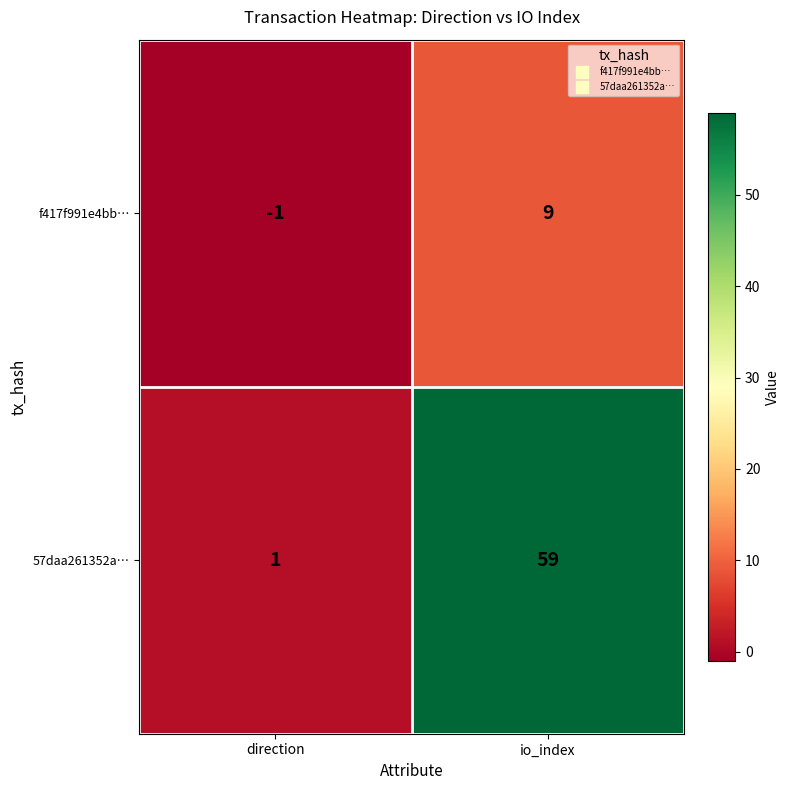

Reading right to left, extract all data points from this chart.

f417f991e4bb…: 9	-1
57daa261352a…: 59	1